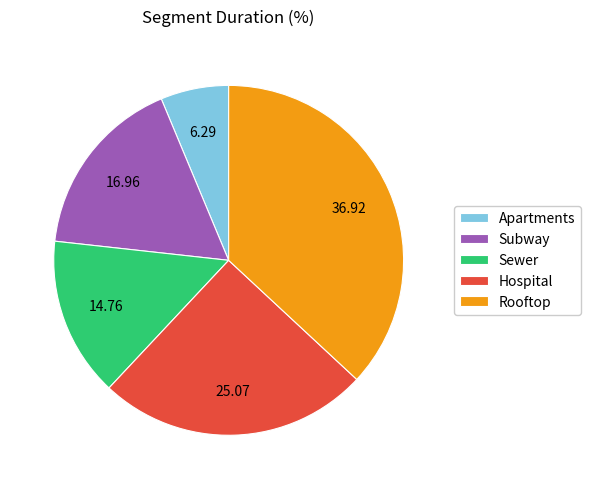

Is there a majority slice in this chart?

No